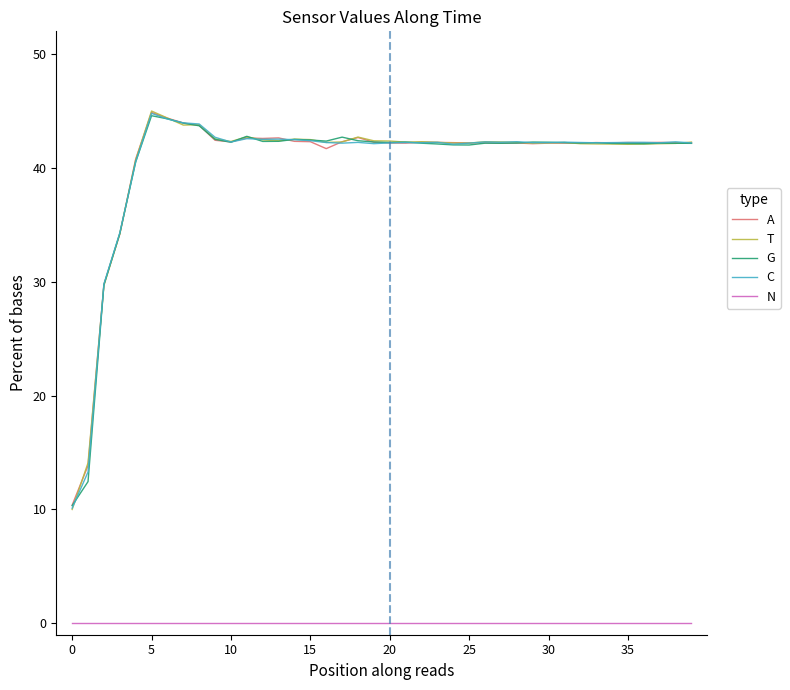

What is the difference between the maximum and minimum values in the A series?

34.5